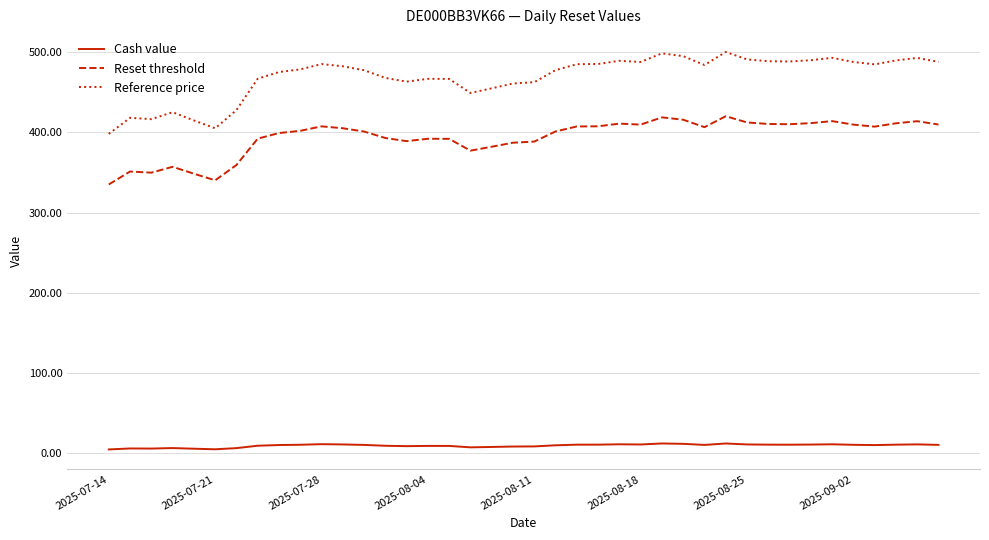

Is this an area chart (filled region under the line)?

No